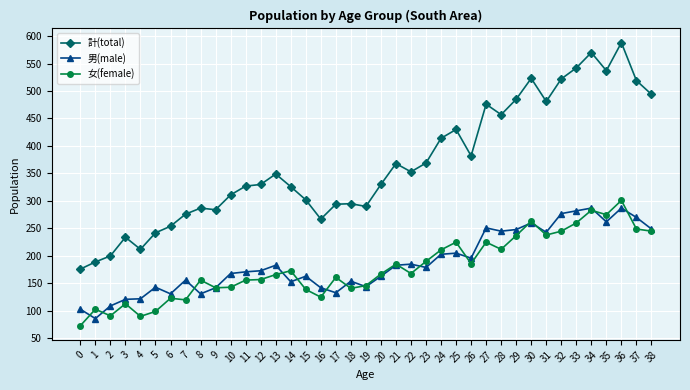

The value of 女(female) at 37 is 154. True or false?

False